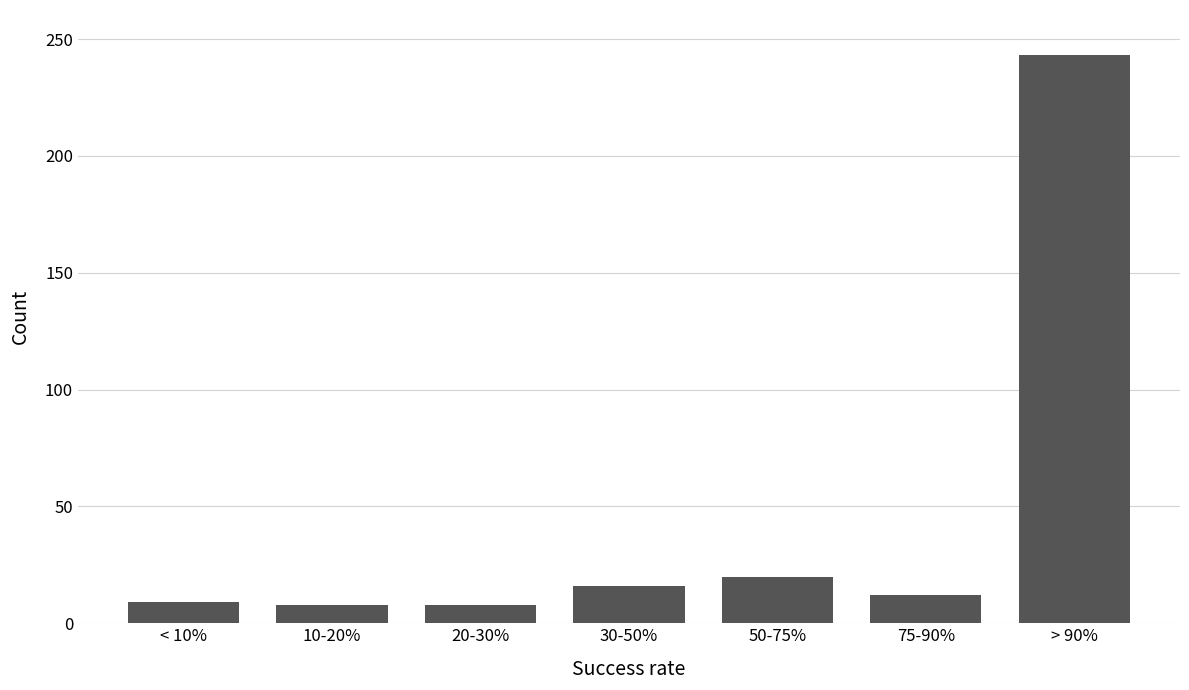

Between 30-50% and 10-20%, which is larger?

30-50%